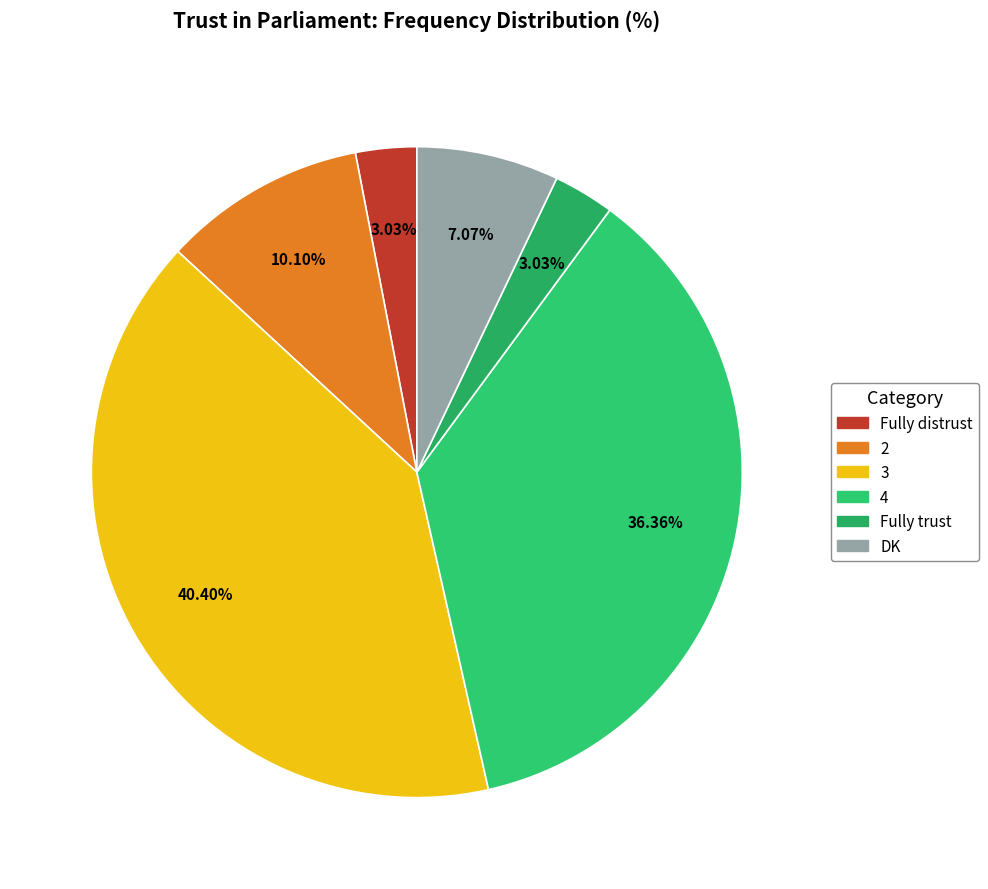

What portion of the pie excludes 4?

63.6%